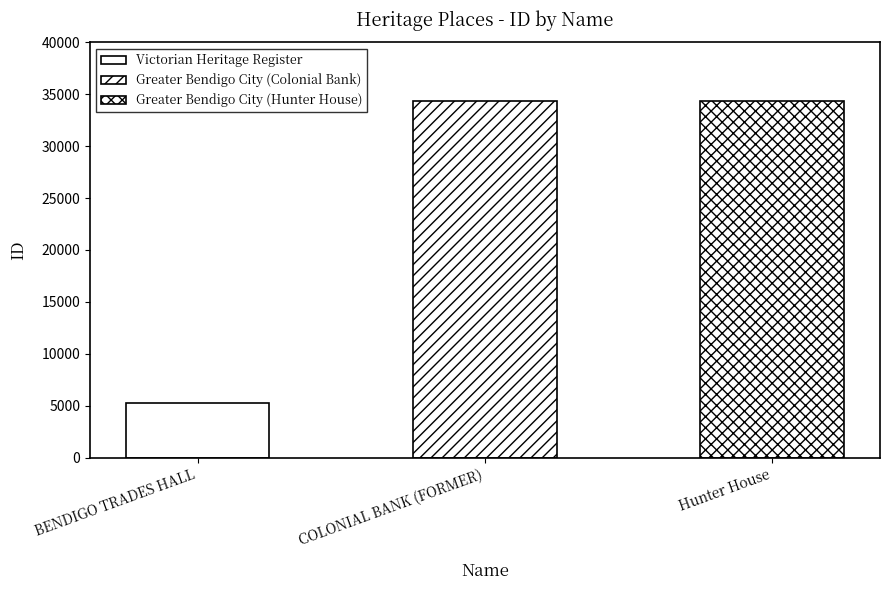

What is the maximum value shown in the chart?

34370